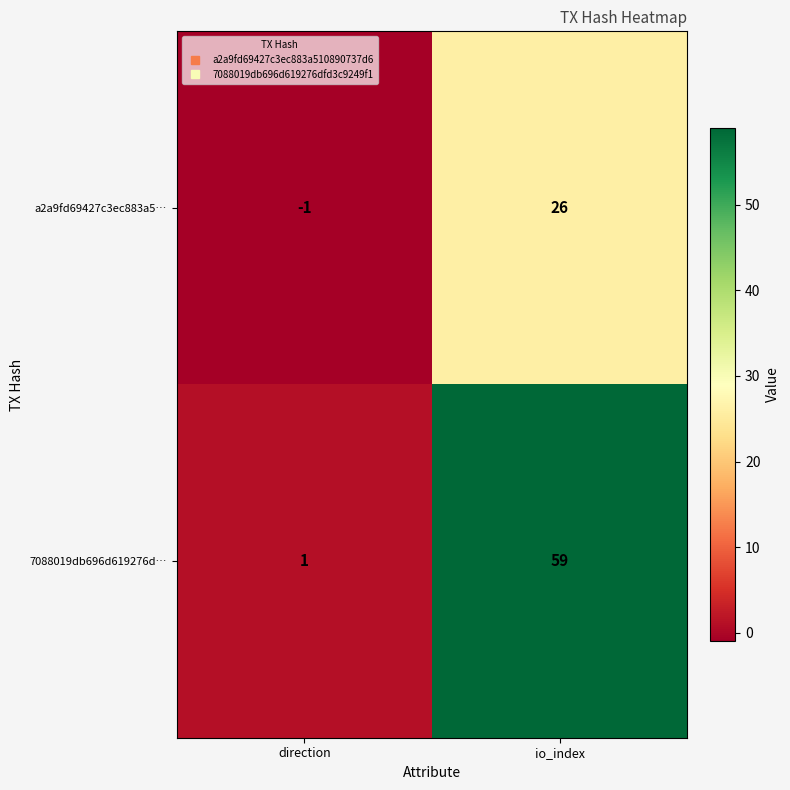

Count the number of categories in the chart.

2